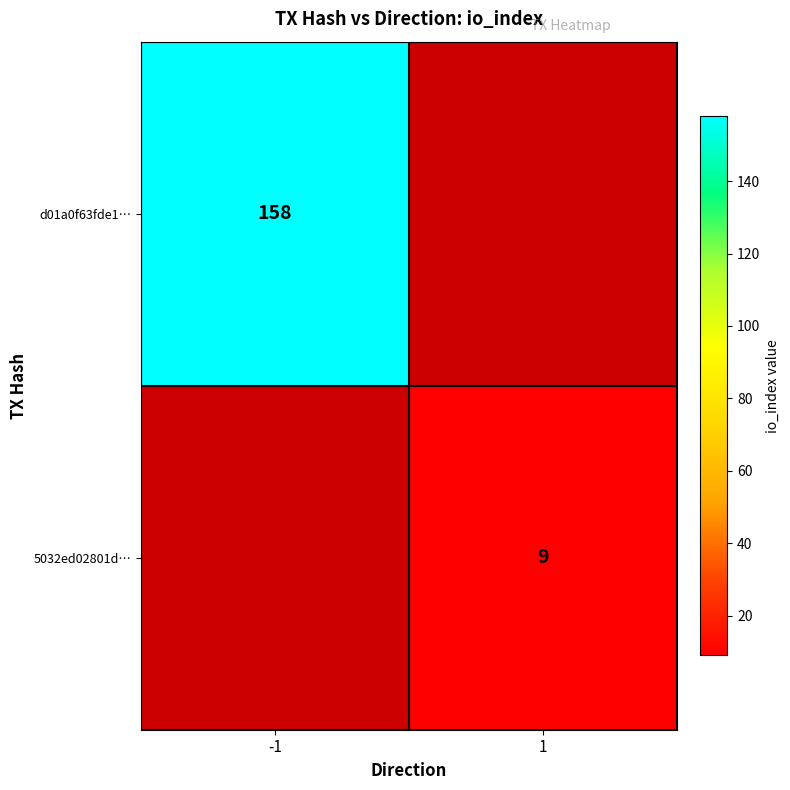

Is the value of d01a0f63fde1… at -1 greater than the value of 5032ed02801d… at 1?

Yes